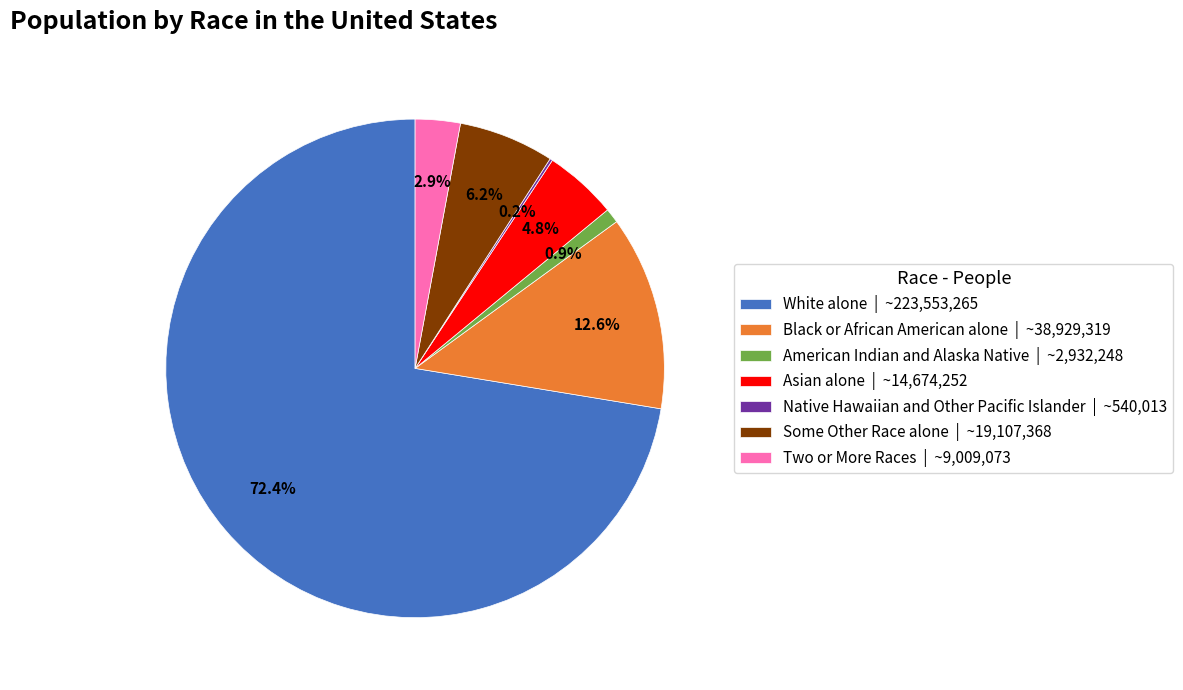

Does Some Other Race alone account for over 50% of the chart?

No